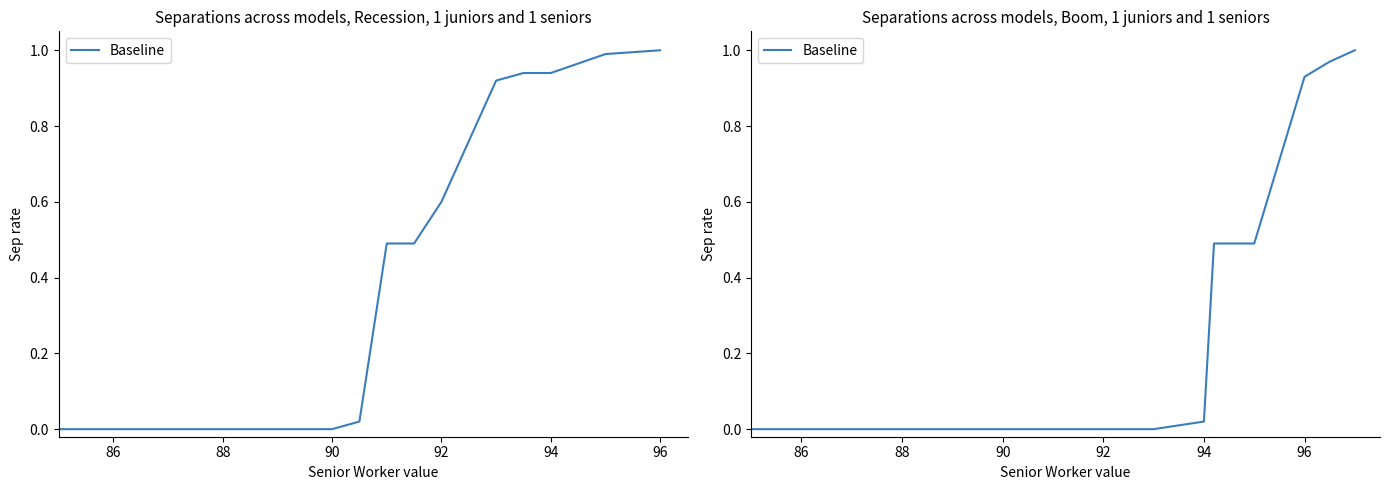

What is the value of the 12th point from the left?

0.5